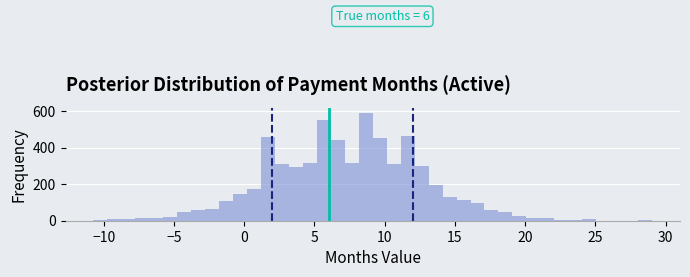

Read against the x-axis, roughly where is the centre of the tallest bar?

8.5